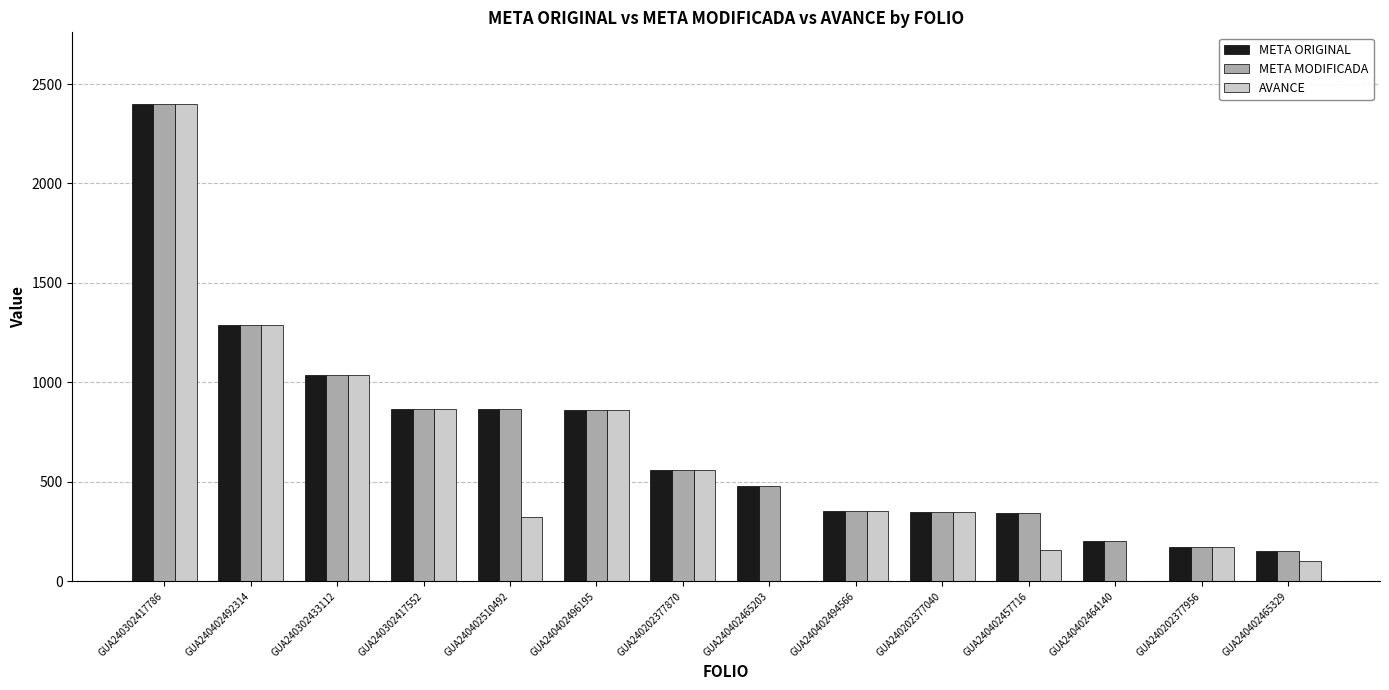

At which category is the sum across all series the highest?

GUA240302417786